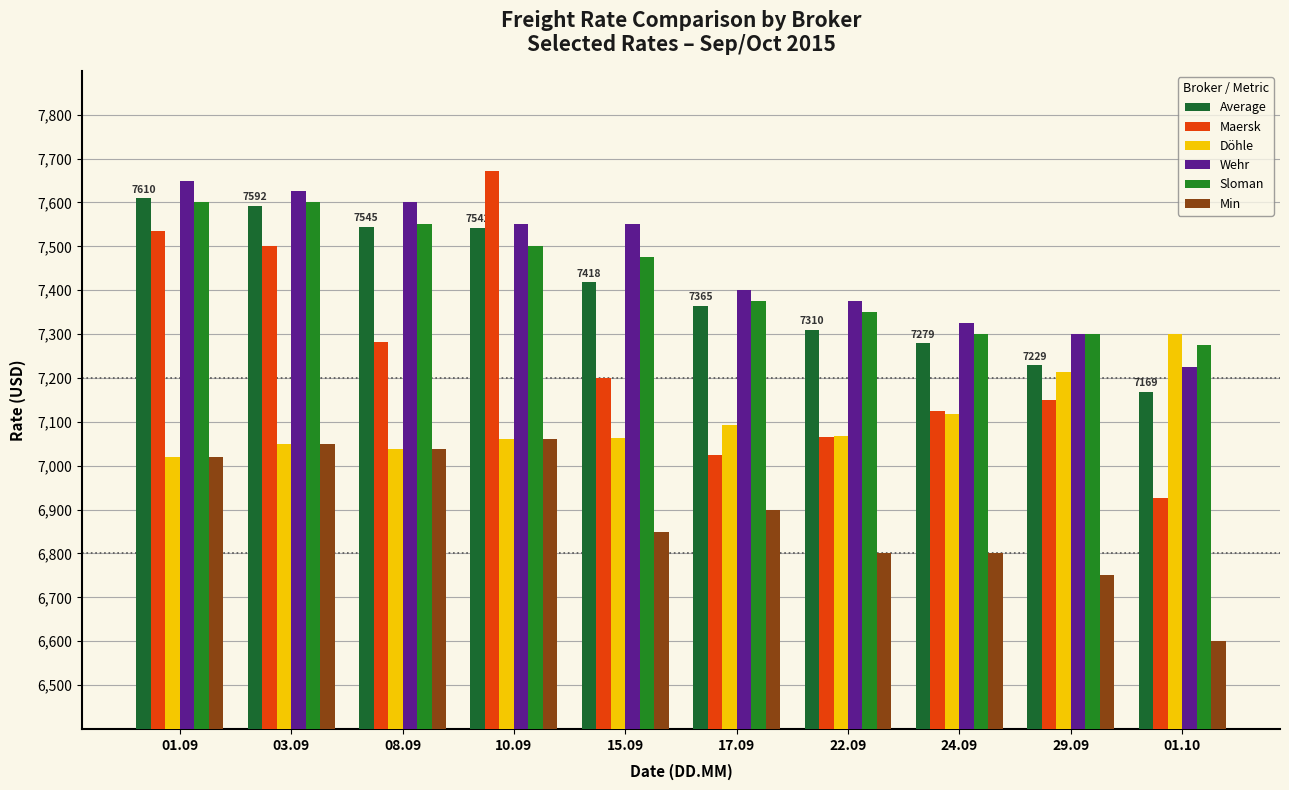

Is it true that Döhle equals 7020 at 01.09?

True